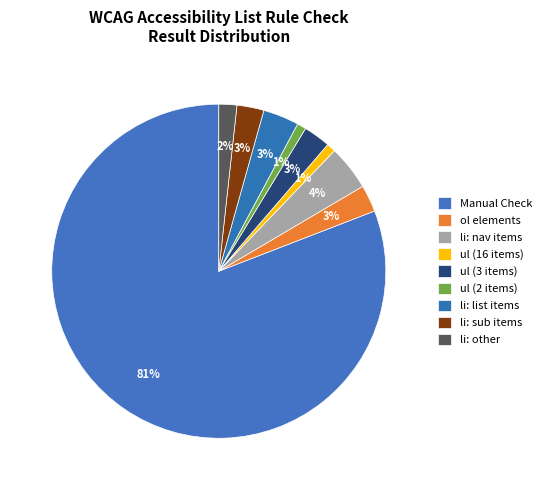

Is there any slice that represents more than half of the pie?

Yes